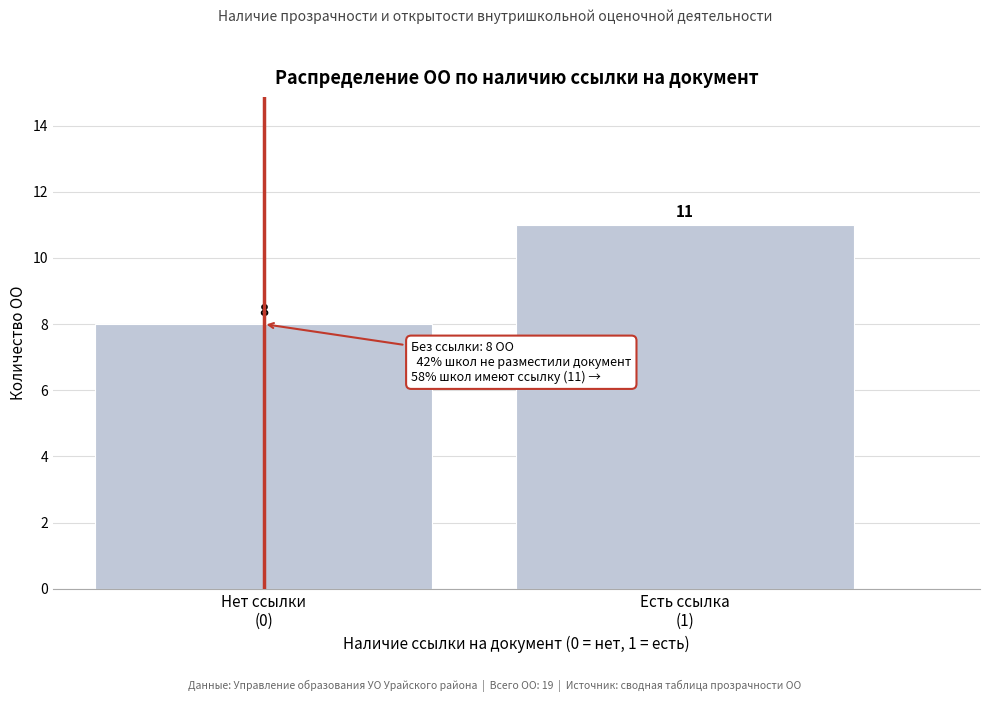

Reading left to right, extract all data points from this chart.

8	11